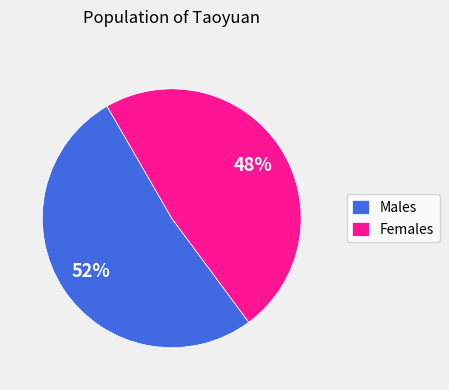

Approximately how many times larger is the value at Females compared to Males?

0.9